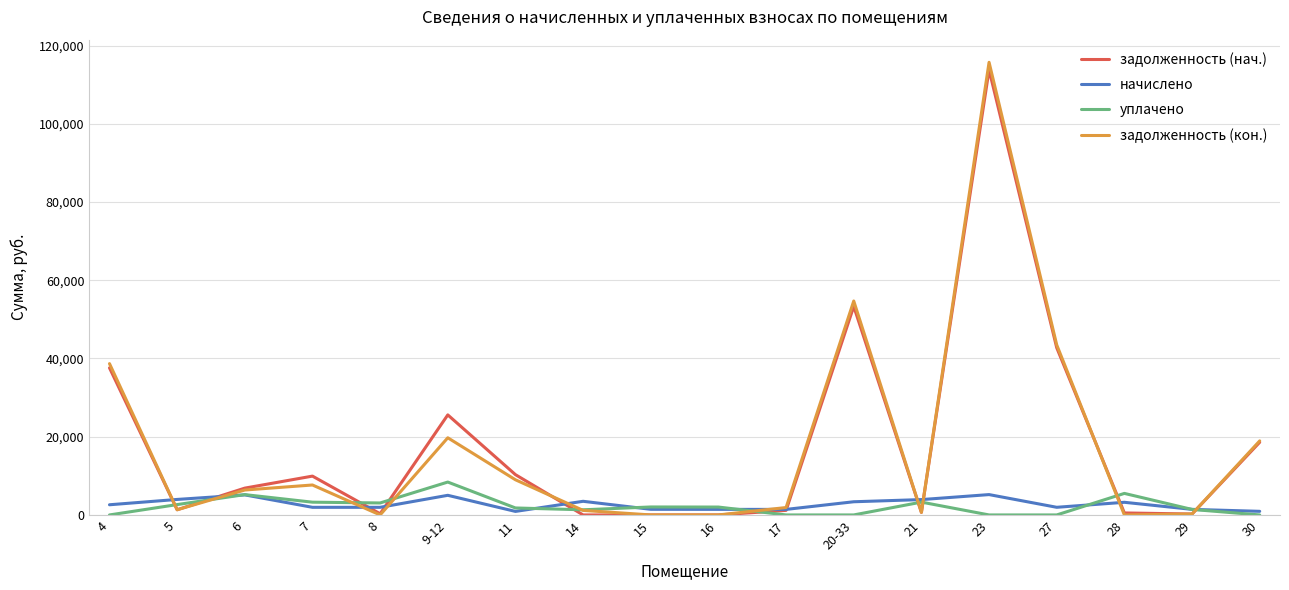

At which category is the sum across all series the highest?

23